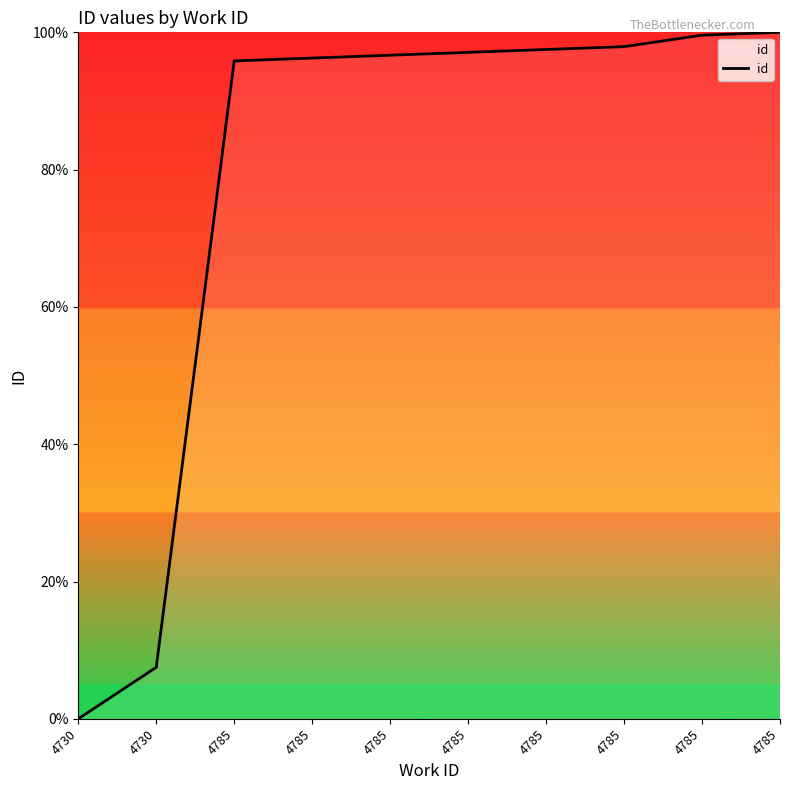

Approximately how many times larger is the value at 4785 compared to 4785?

1.0